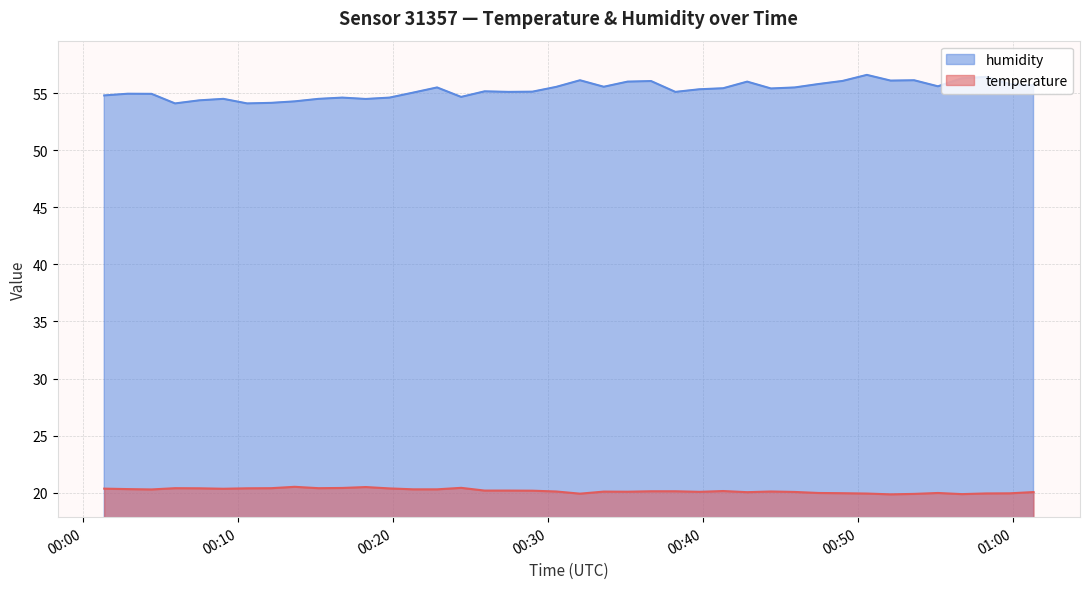

Rank the series by their maximum value, from lowest to highest.

temperature, humidity